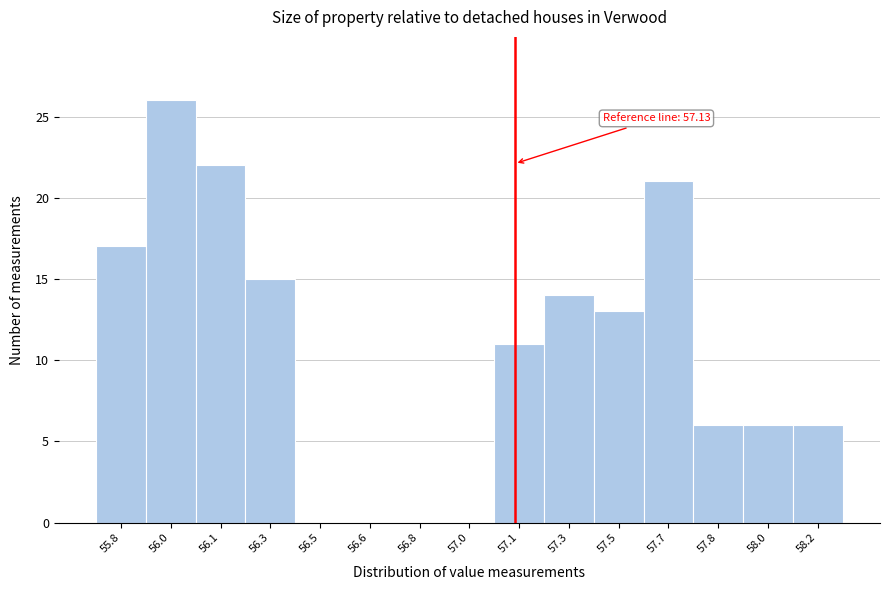

Reading left to right, extract all data points from this chart.

55.8=17	56.0=26	56.1=22	56.3=15	56.5=0	56.6=0	56.8=0	57.0=0	57.1=11	57.3=14	57.5=13	57.7=21	57.8=6	58.0=6	58.2=6